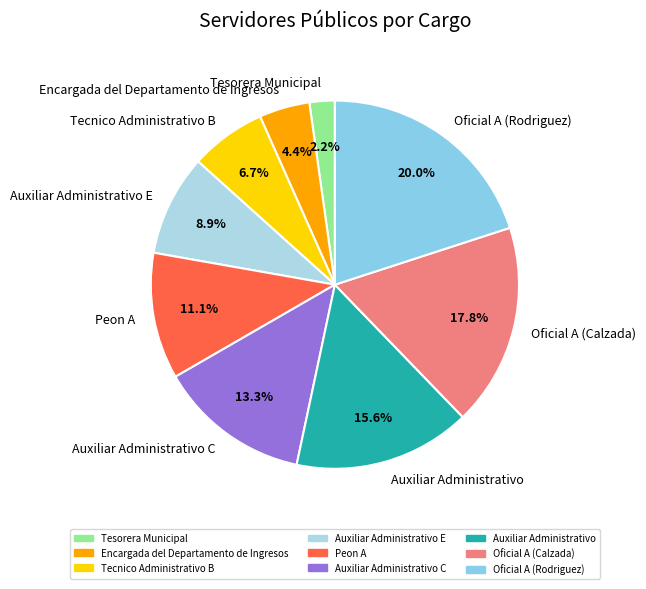

To the nearest percent, what percentage of the pie is Peon A?

11%